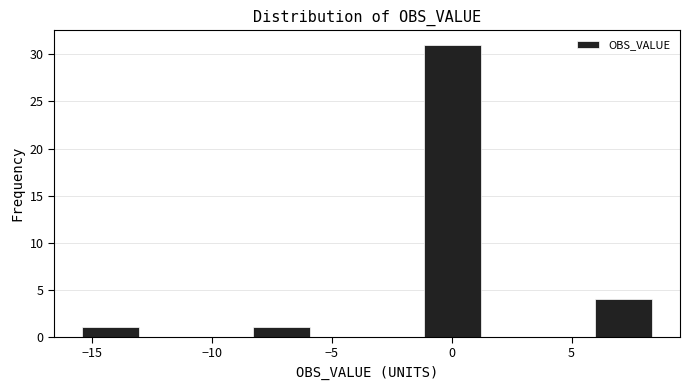

Which range on the x-axis has the tallest bar?

-1.0 to 1.0